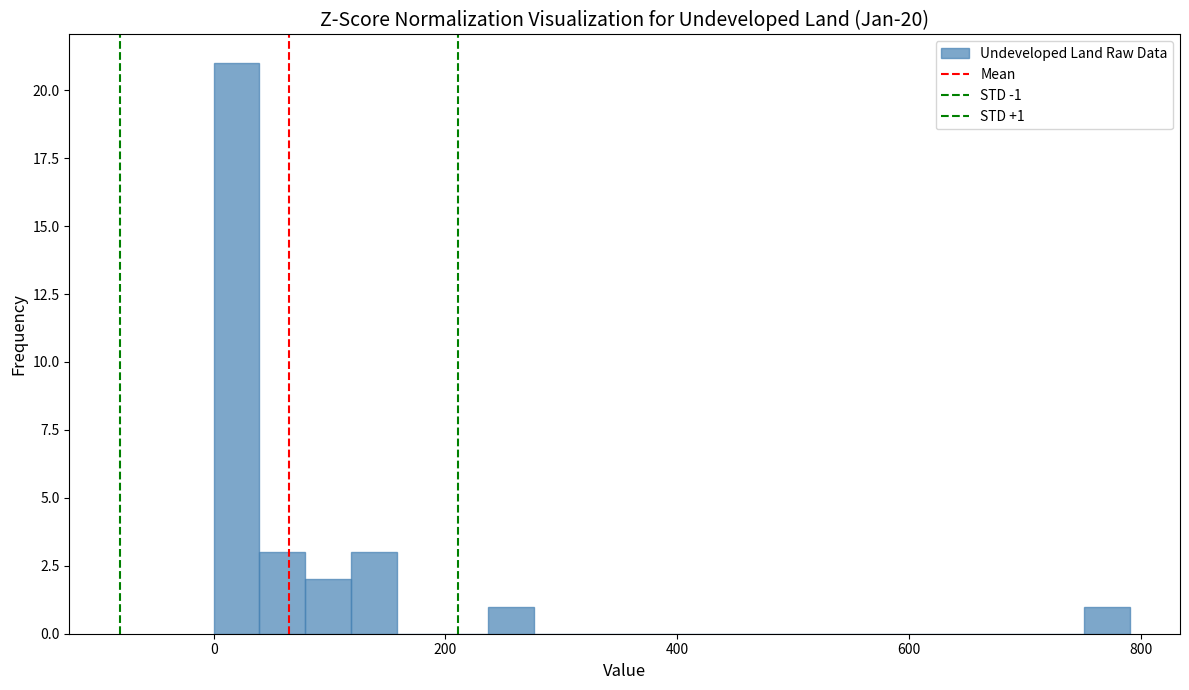

Around what value on the x-axis is the tallest bar? Give the approximate position of its centre, as read against the axis.

20